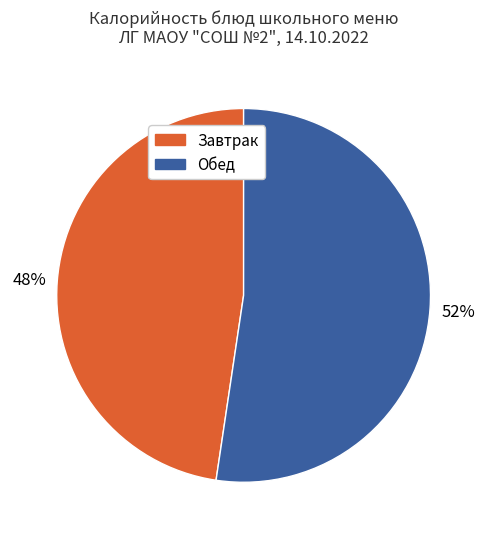

To the nearest percent, what is the average slice percentage?

50%